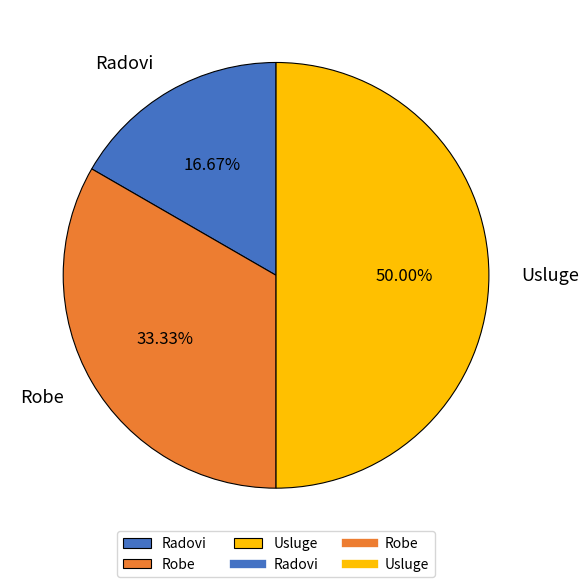

What is the total percentage of Usluge and Radovi?

66.7%